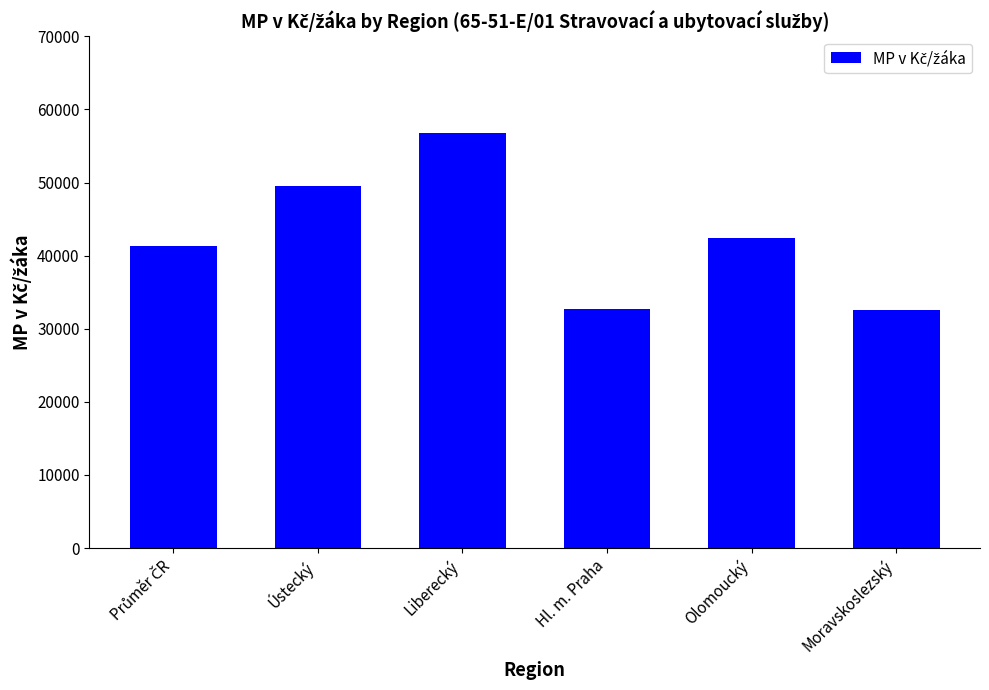

Between Olomoucký and Ústecký, which is larger?

Ústecký